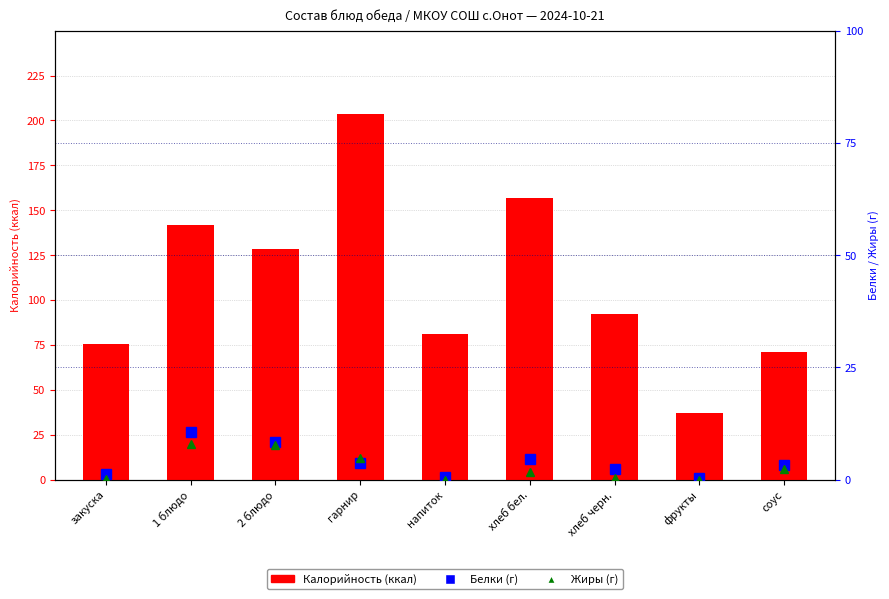

Which series has the widest spread of values?

Калорийность